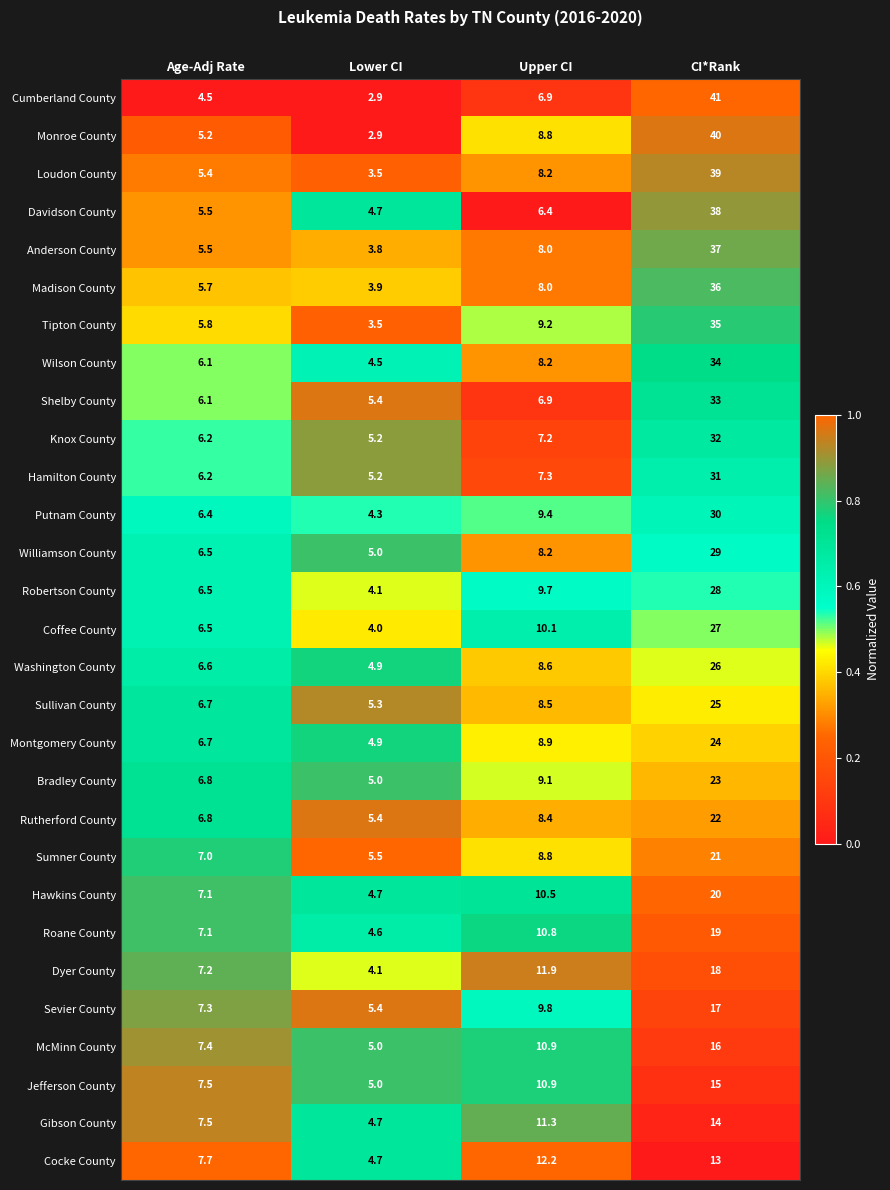

What is the total value across all series at Lower CI?

132.1